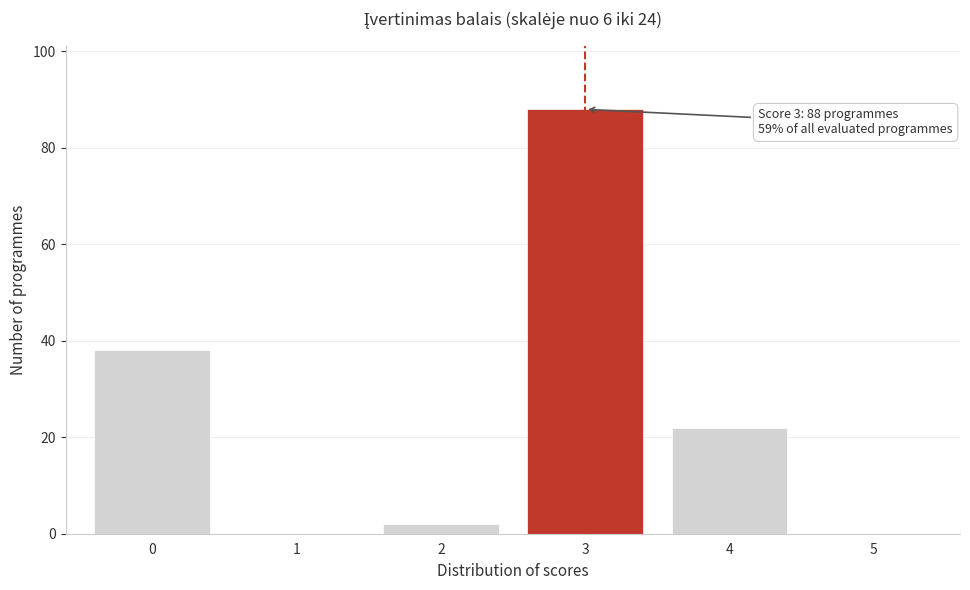

Reading left to right, extract all data points from this chart.

0=38	1=0	2=2	3=88	4=22	5=0